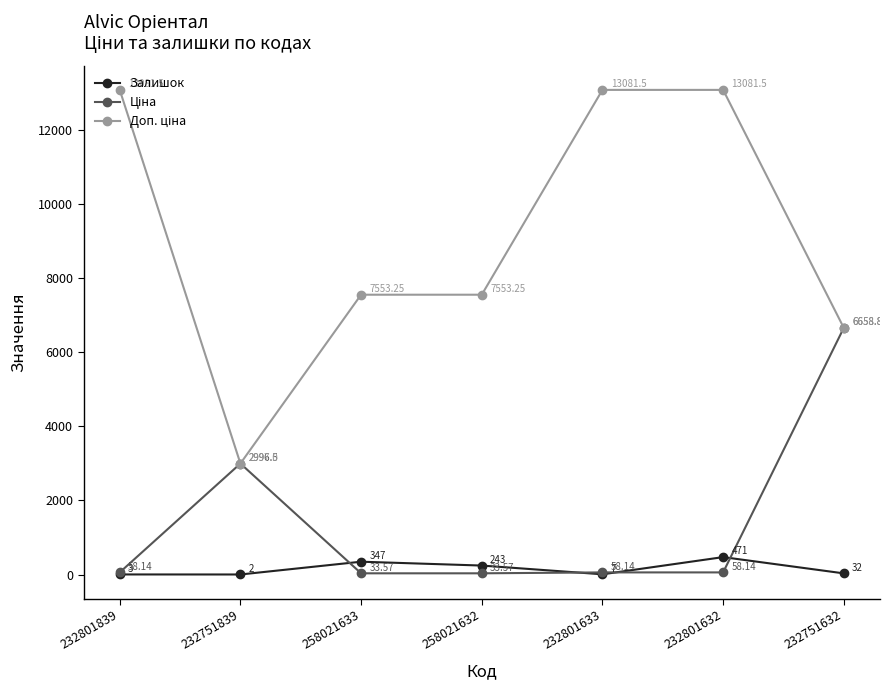

What is the total value across all series at 232801632?

13610.6